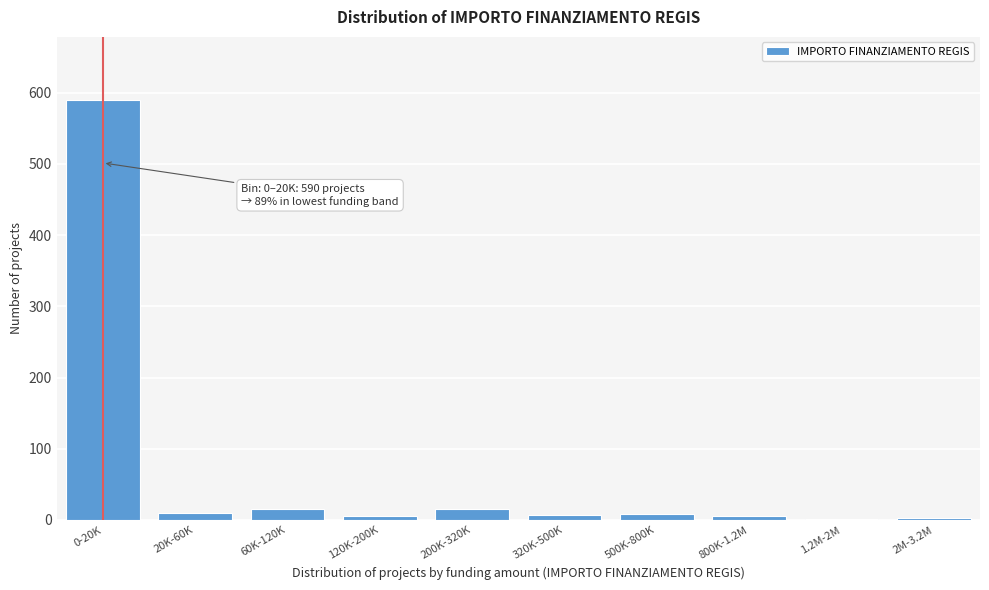

Which has a higher value, 200K-320K or 0-20K?

0-20K